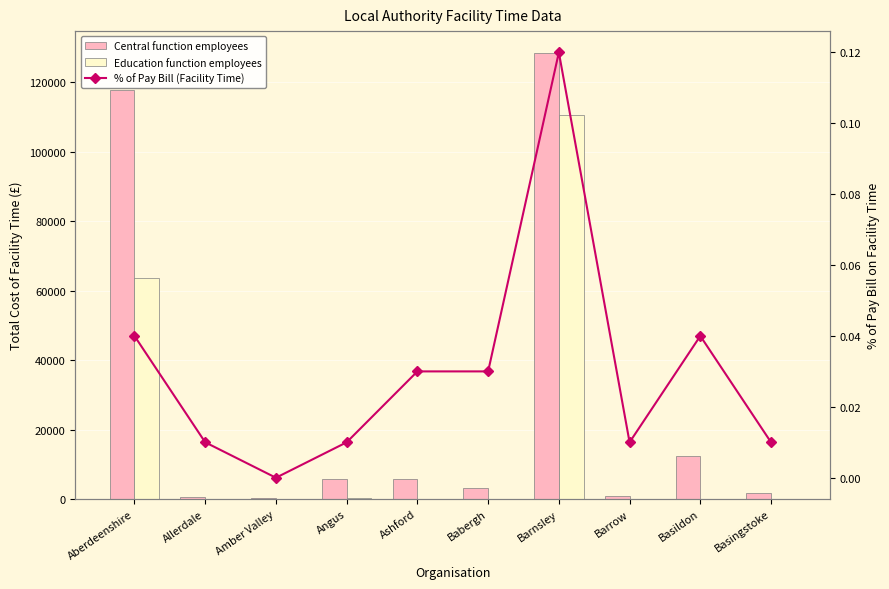

Rank the series by their average value, from lowest to highest.

% of Pay Bill (Facility Time), Education function employees, Central function employees